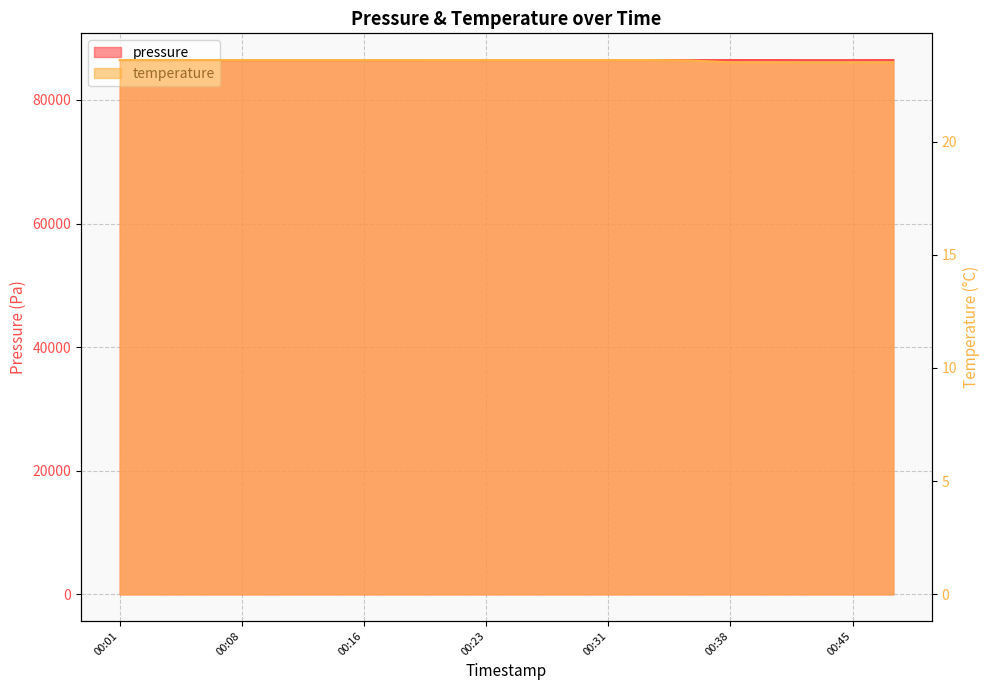

At which label does pressure reach its minimum?

00:01